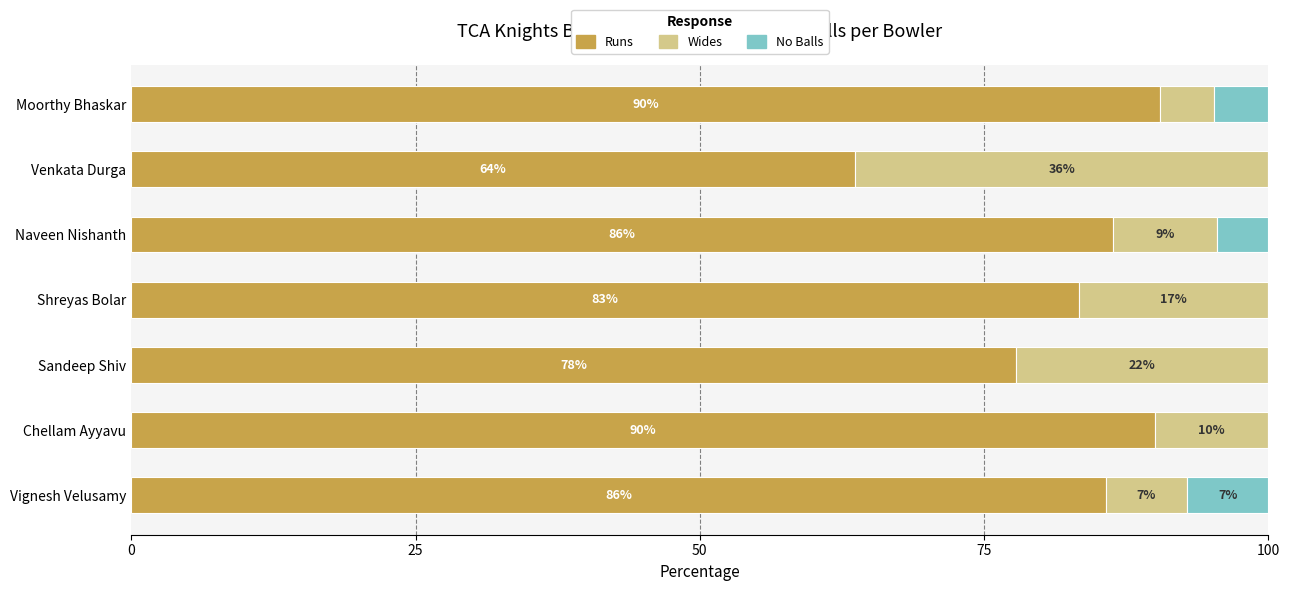

What is the total value across all series at Venkata Durga?

100.0